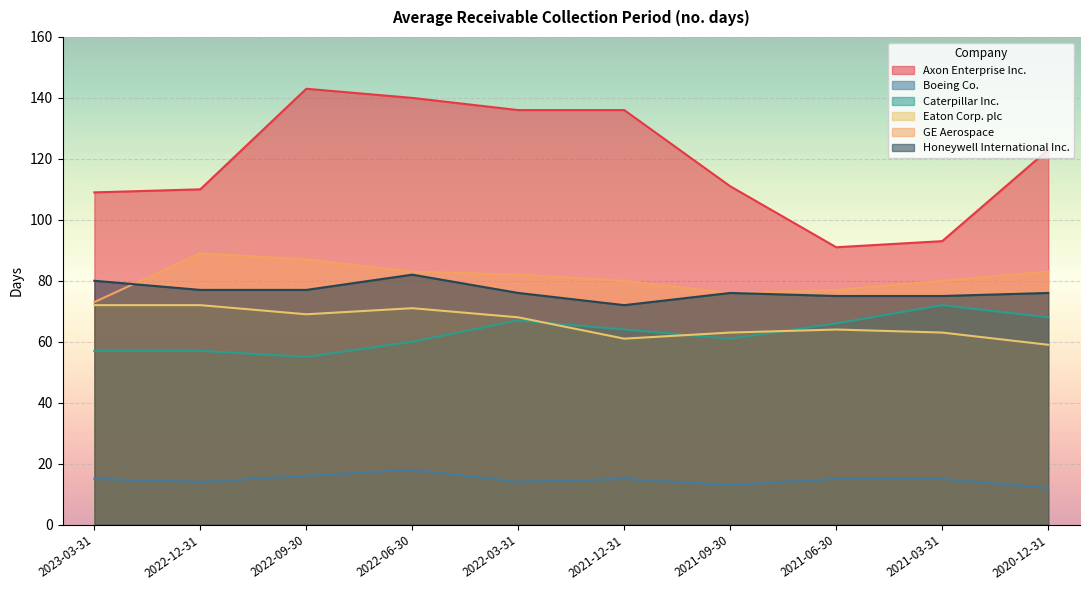

List the series in order of their peak value, highest first.

Axon Enterprise Inc., GE Aerospace, Honeywell International Inc., Caterpillar Inc., Eaton Corp. plc, Boeing Co.